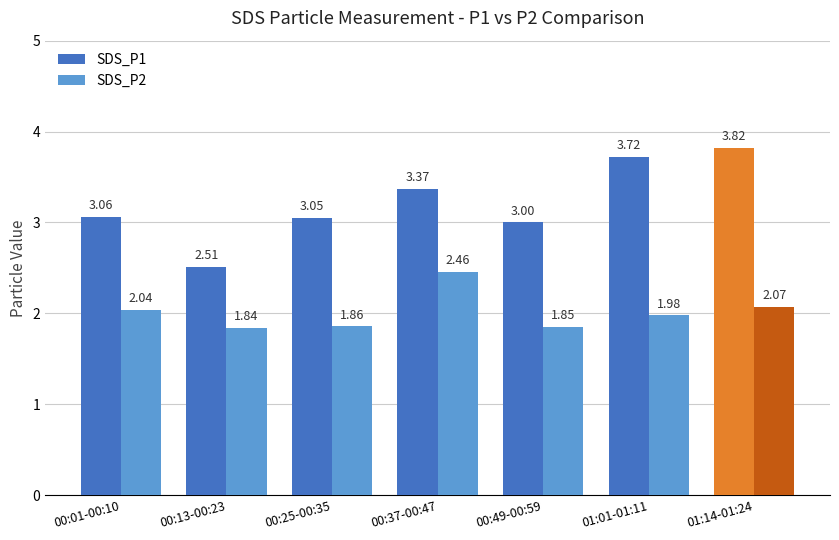

Are the bars grouped side by side (vs. stacked)?

Yes